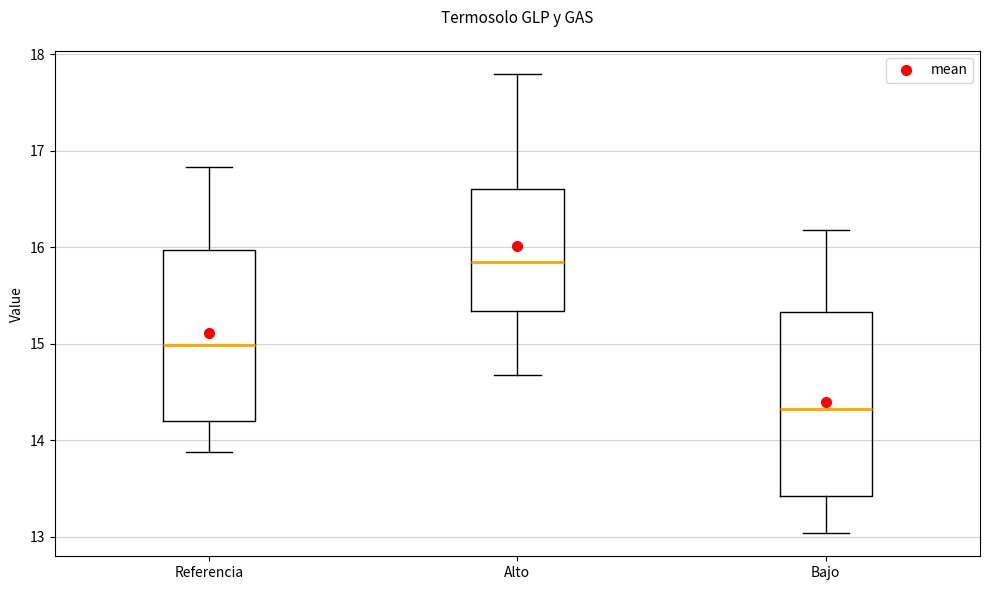

Which box is the tallest, from its lower edge to its upper edge?

Bajo